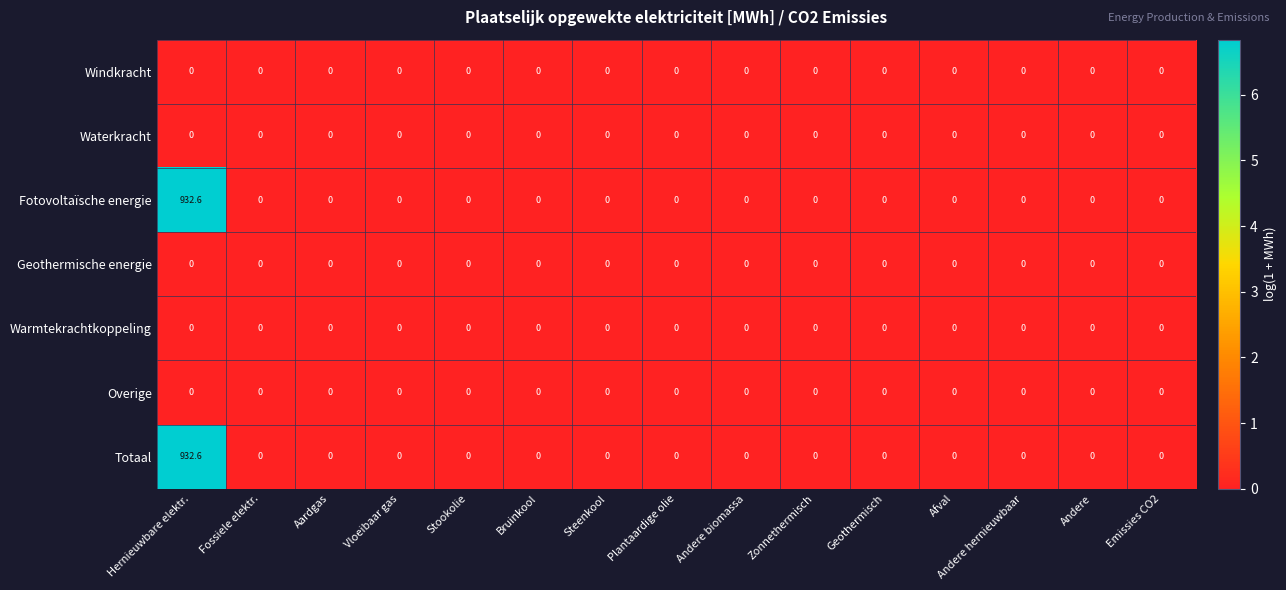

At which category is the sum across all series the highest?

Hernieuwbare elektr.